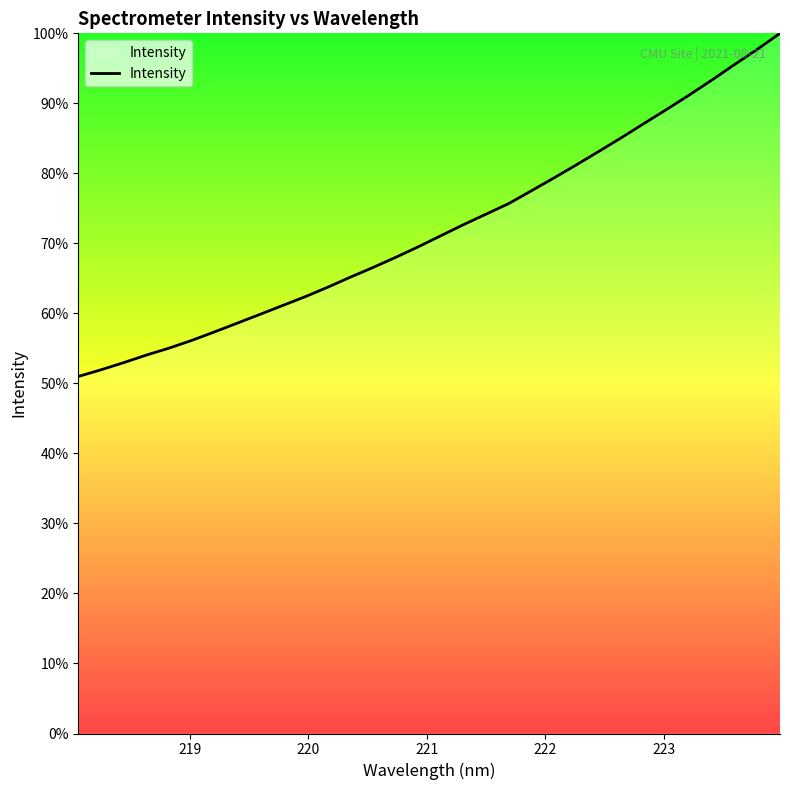

Is this an area chart (filled region under the line)?

No